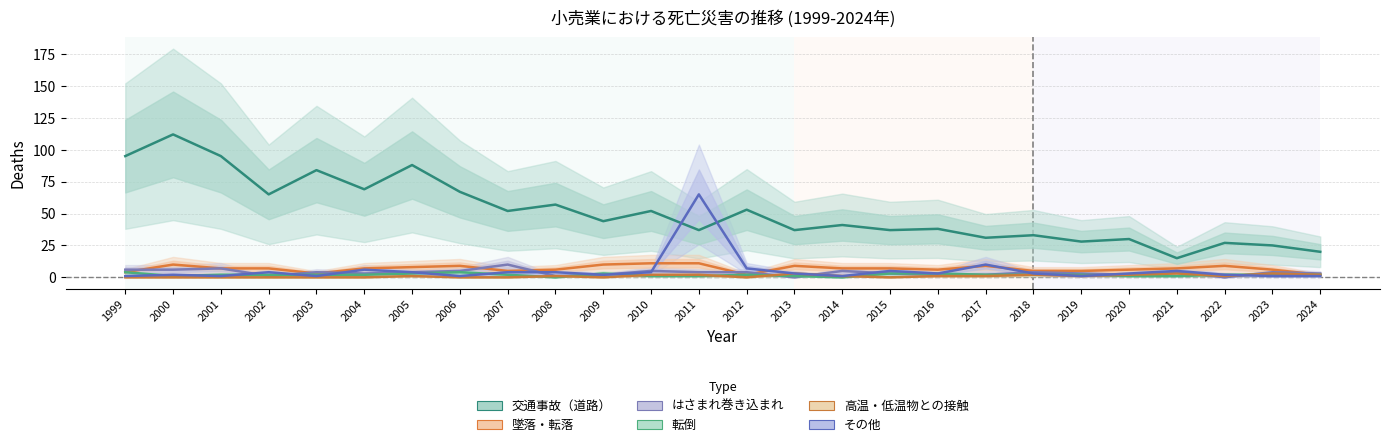

In その他, how many points are higher than both neighbors (excluding endpoints)?

7